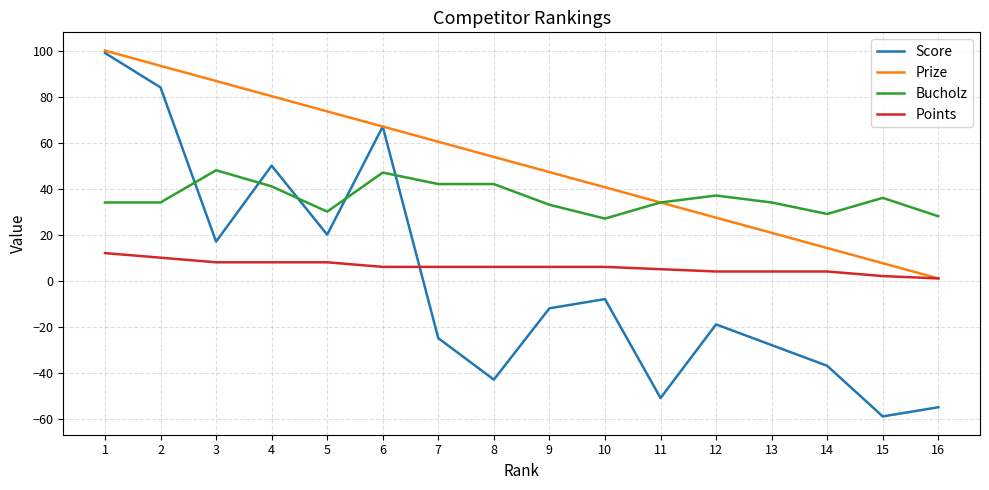

Reading right to left, what are all the values shown in this chart?

Score: -55.0	-59.0	-37.0	-28.0	-19.0	-51.0	-8.0	-12.0	-43.0	-25.0	67.0	20.0	50.0	17.0	84.0	99.0
Prize: 1.0	7.6	14.2	20.8	27.4	34.0	40.6	47.2	53.8	60.4	67.0	73.6	80.2	86.8	93.4	100.0
Bucholz: 28.0	36.0	29.0	34.0	37.0	34.0	27.0	33.0	42.0	42.0	47.0	30.0	41.0	48.0	34.0	34.0
Points: 1.0	2.0	4.0	4.0	4.0	5.0	6.0	6.0	6.0	6.0	6.0	8.0	8.0	8.0	10.0	12.0